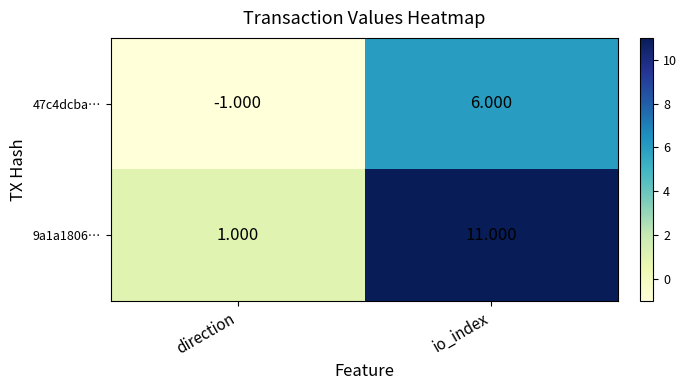

What is the minimum value shown in the chart?

-1